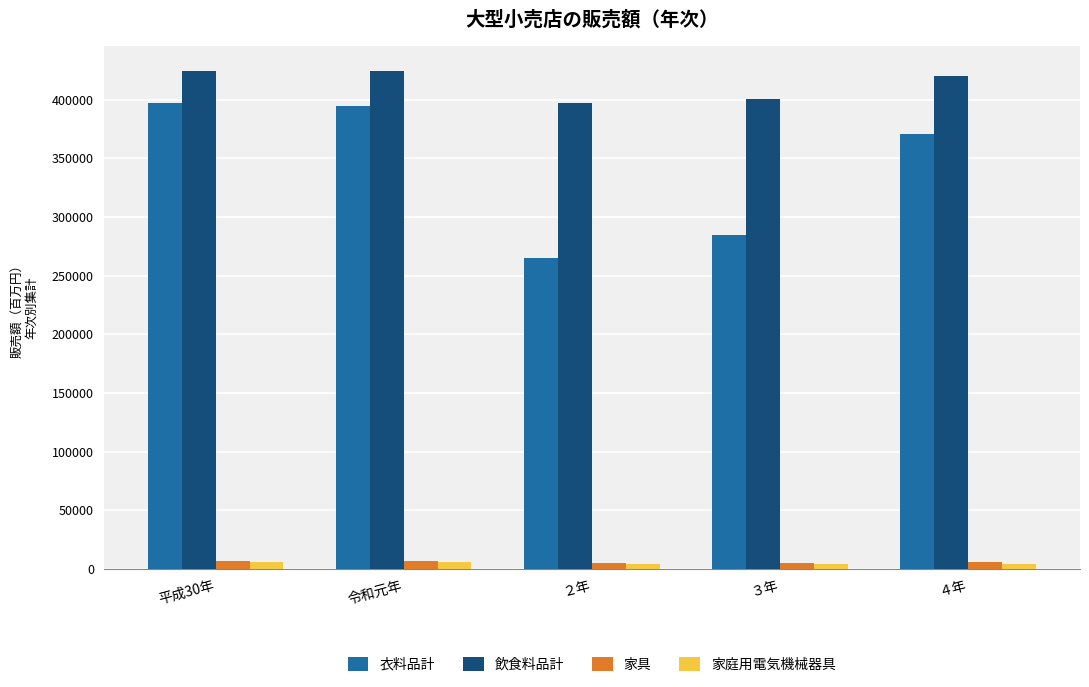

Which series changed the most between ２年 and ４年?

衣料品計